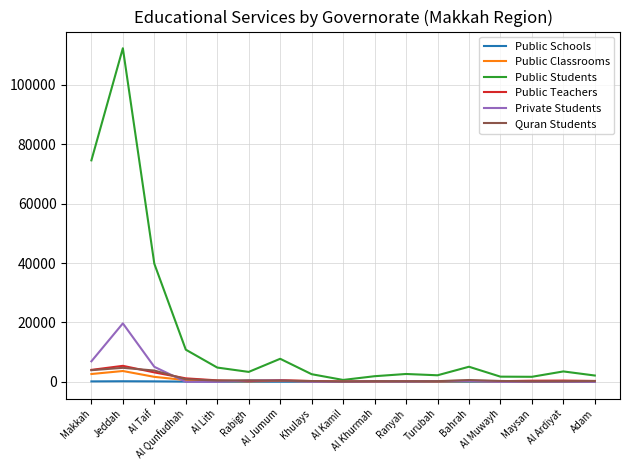

Which category has the highest value in the Private Students series?

Jeddah